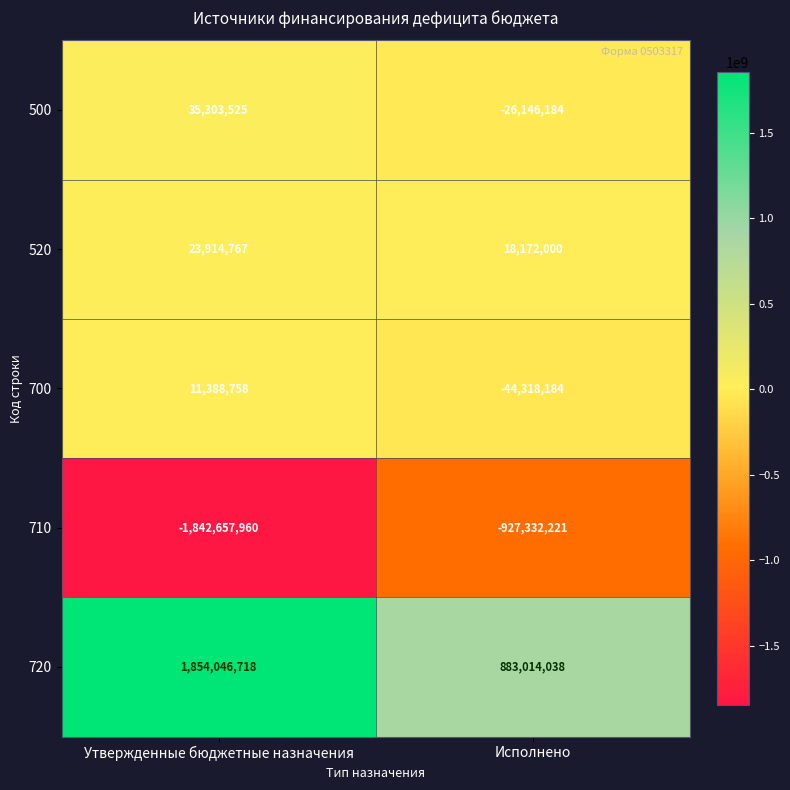

List the series in order of their peak value, lowest first.

710, 700, 520, 500, 720